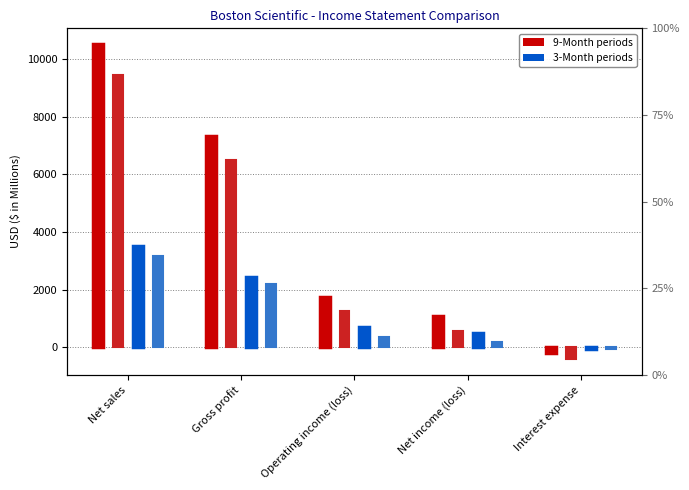

Which series has the largest total across all categories?

9M 2023